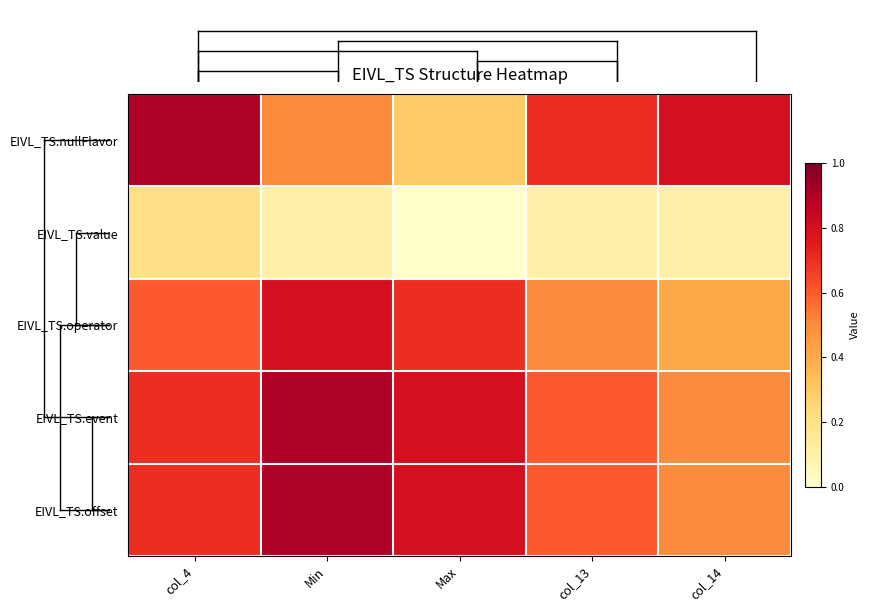

Reading left to right, extract all data points from this chart.

EIVL_TS.nullFlavor: col_4=0.9	Min=0.5	Max=0.3	col_13=0.7	col_14=0.8
EIVL_TS.value: col_4=0.2	Min=0.1	Max=0.0	col_13=0.1	col_14=0.1
EIVL_TS.operator: col_4=0.6	Min=0.8	Max=0.7	col_13=0.5	col_14=0.4
EIVL_TS.event: col_4=0.7	Min=0.9	Max=0.8	col_13=0.6	col_14=0.5
EIVL_TS.offset: col_4=0.7	Min=0.9	Max=0.8	col_13=0.6	col_14=0.5